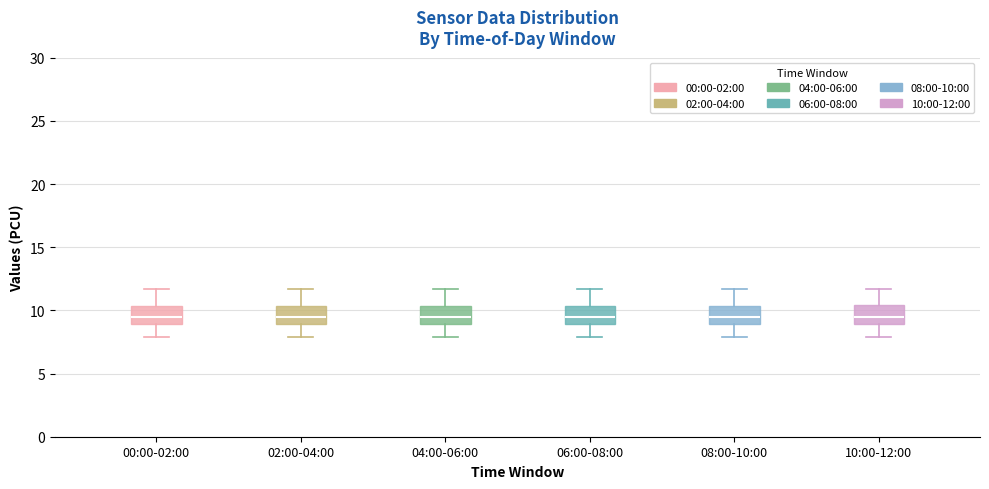

Reading left to right, read every box against the y-axis: the position of its median line, the range the box covers, and the ends of its whiskers. The values are not printed on the chart, so give them approximately, as read against the axis.

00:00-02:00: median 9.5, box 9.0 to 10.5, whiskers 8.0 to 11.5
02:00-04:00: median 9.5, box 9.0 to 10.5, whiskers 8.0 to 11.5
04:00-06:00: median 9.5, box 9.0 to 10.5, whiskers 8.0 to 11.5
06:00-08:00: median 9.5, box 9.0 to 10.5, whiskers 8.0 to 11.5
08:00-10:00: median 9.5, box 9.0 to 10.5, whiskers 8.0 to 11.5
10:00-12:00: median 9.5, box 9.0 to 10.5, whiskers 8.0 to 11.5